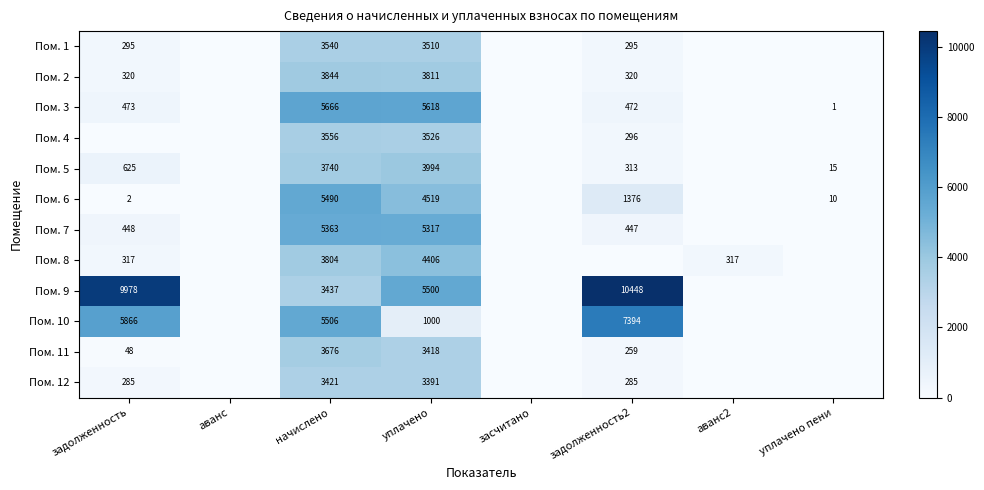

Is it true that Пом. 3 equals 247.4 at задолженность2?

False